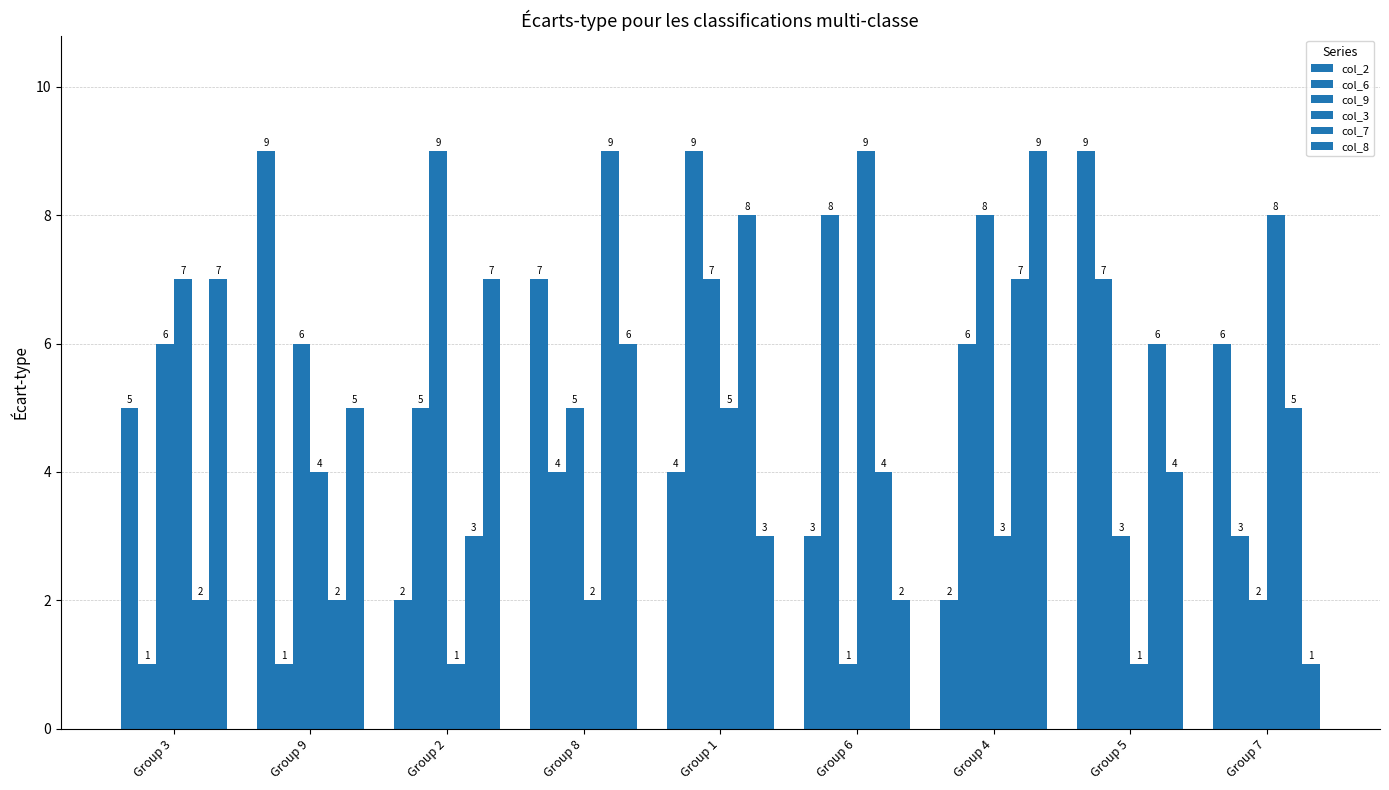

How many col_3 values are between 2 and 7?

5